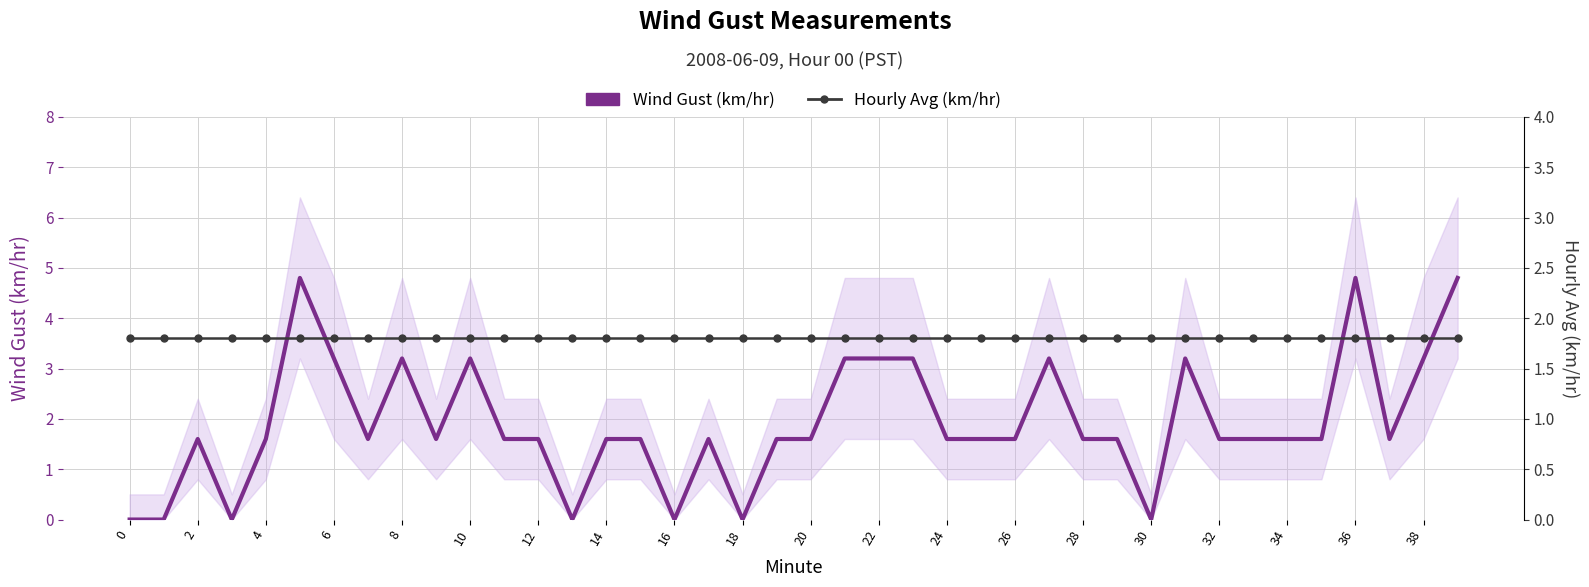

What is the label of the 24th point from the left?

23